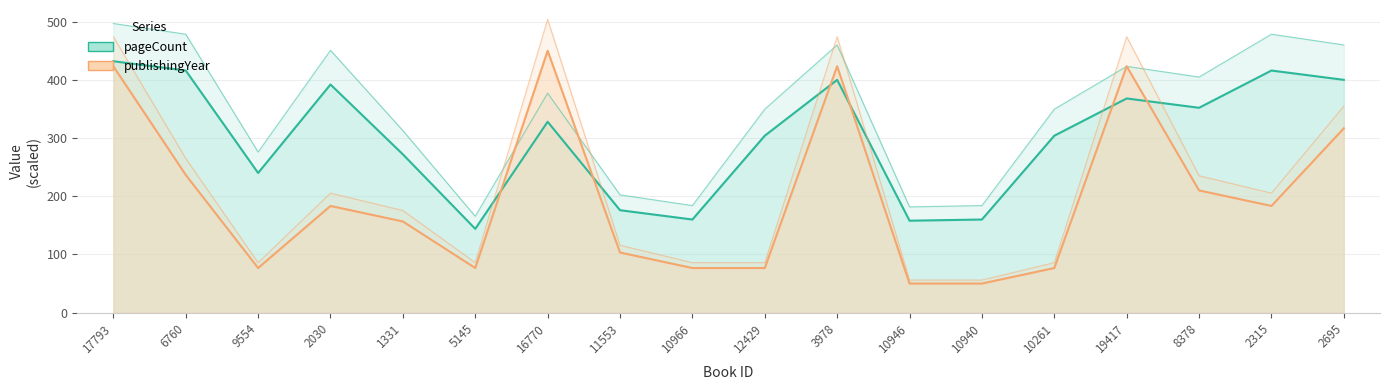

What position from the left is 2030?

4